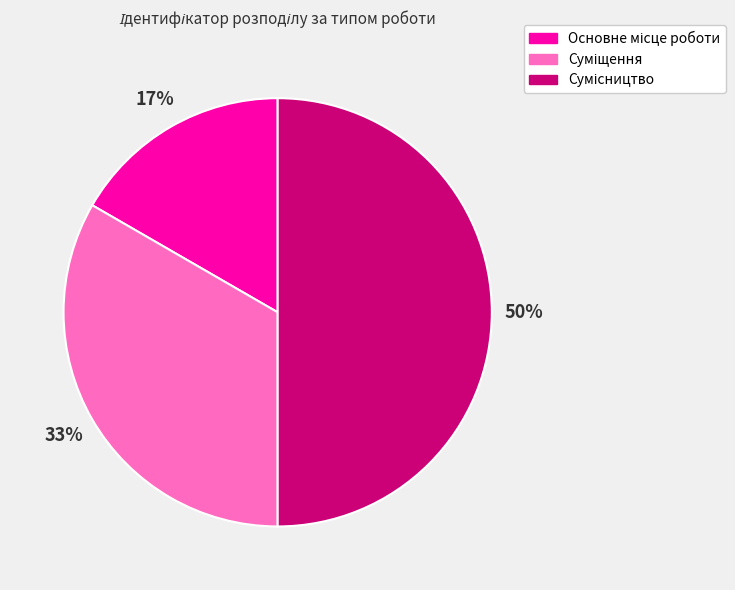

To the nearest percent, what is the difference between the largest and smallest slice percentages?

33%